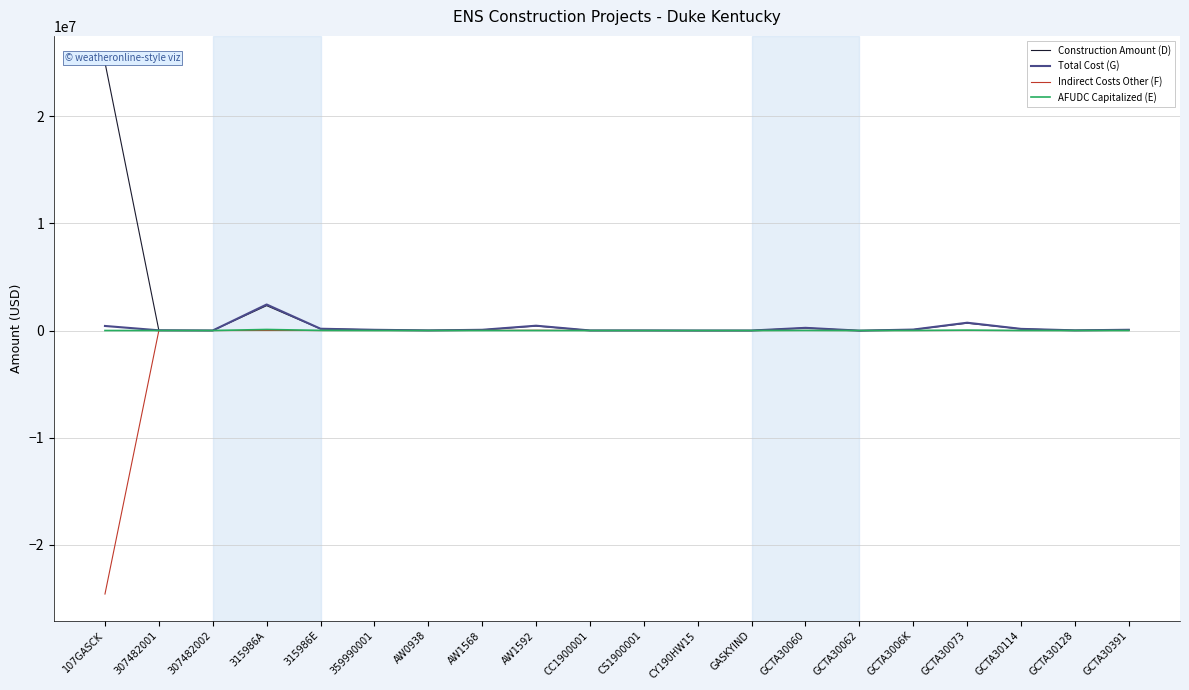

How many distinct data groups are displayed?

4